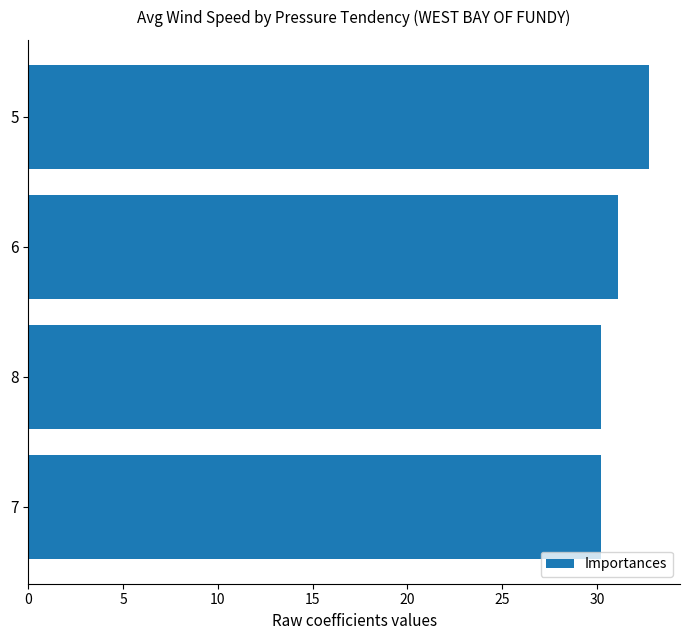

What is the difference between the second highest and minimum values?

0.9